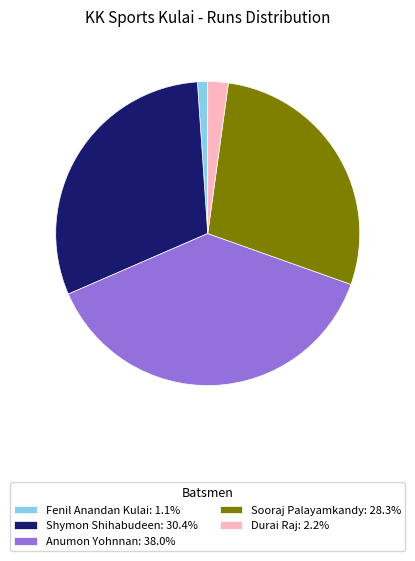

How many segments does this pie chart have?

5